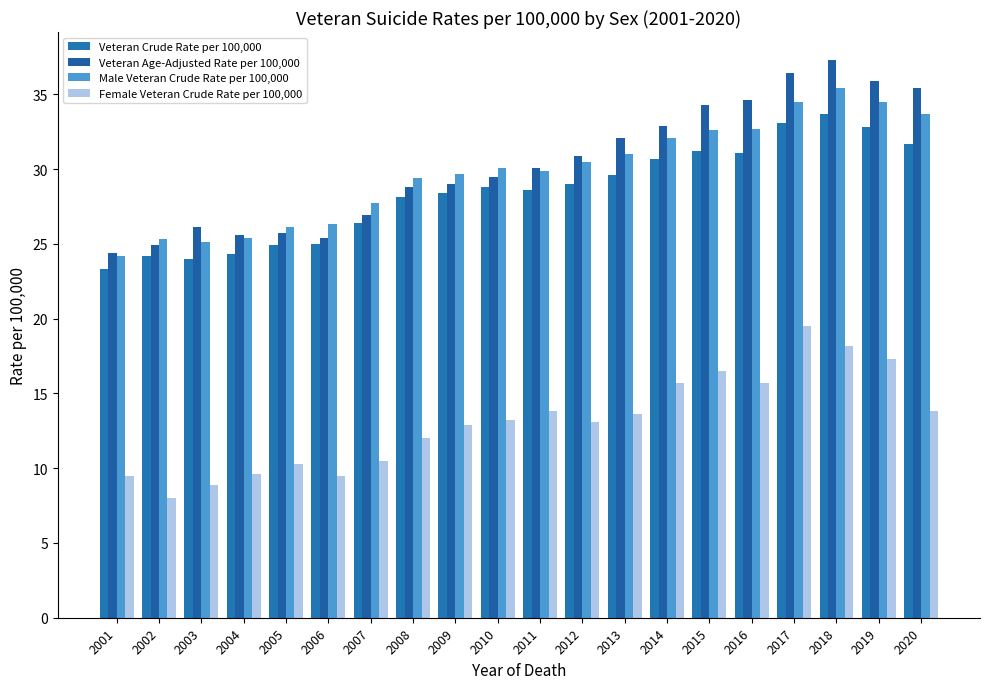

What are all the series names shown in the legend?

Veteran Crude Rate per 100,000, Veteran Age-Adjusted Rate per 100,000, Male Veteran Crude Rate per 100,000, Female Veteran Crude Rate per 100,000